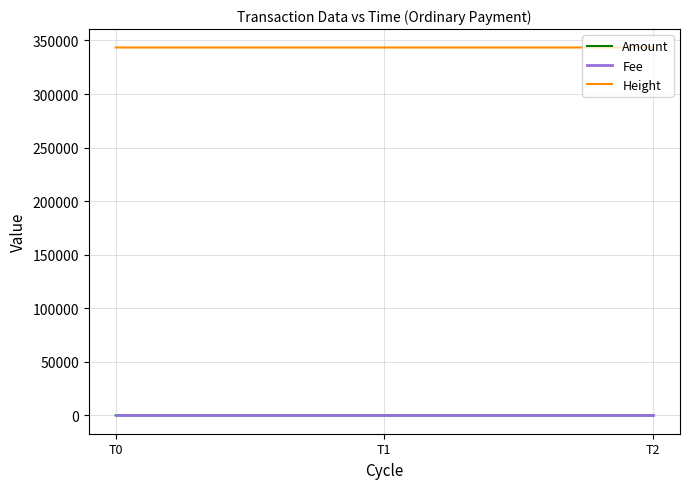

What are all the series names shown in the legend?

Amount, Fee, Height